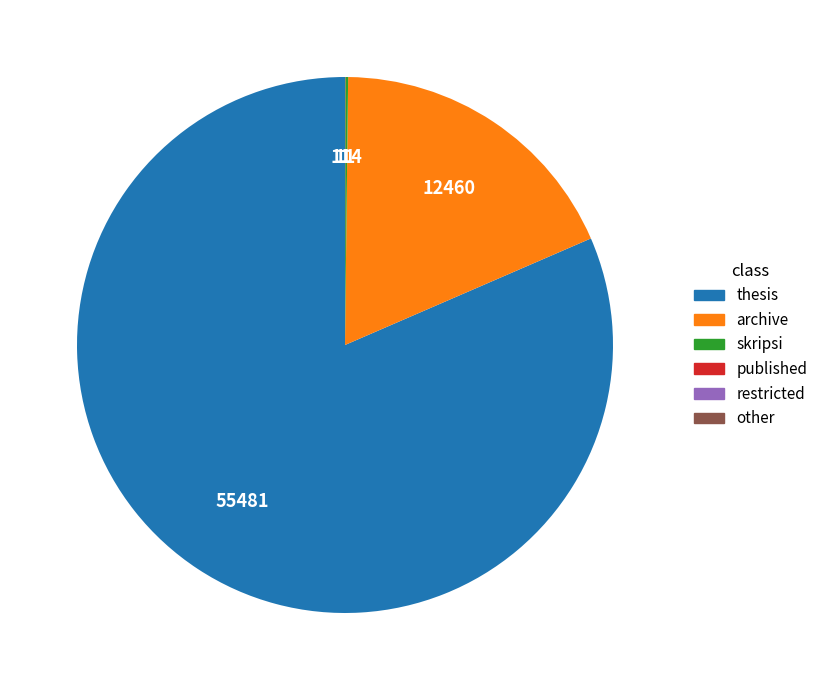

The archive slice represents 28% of the pie. True or false?

False